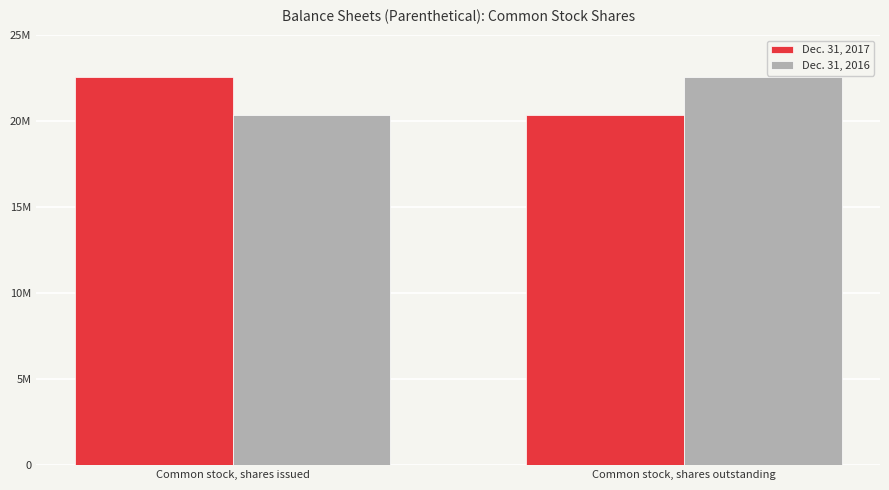

What is the label of the 1st bar from the right?

Common stock, shares outstanding